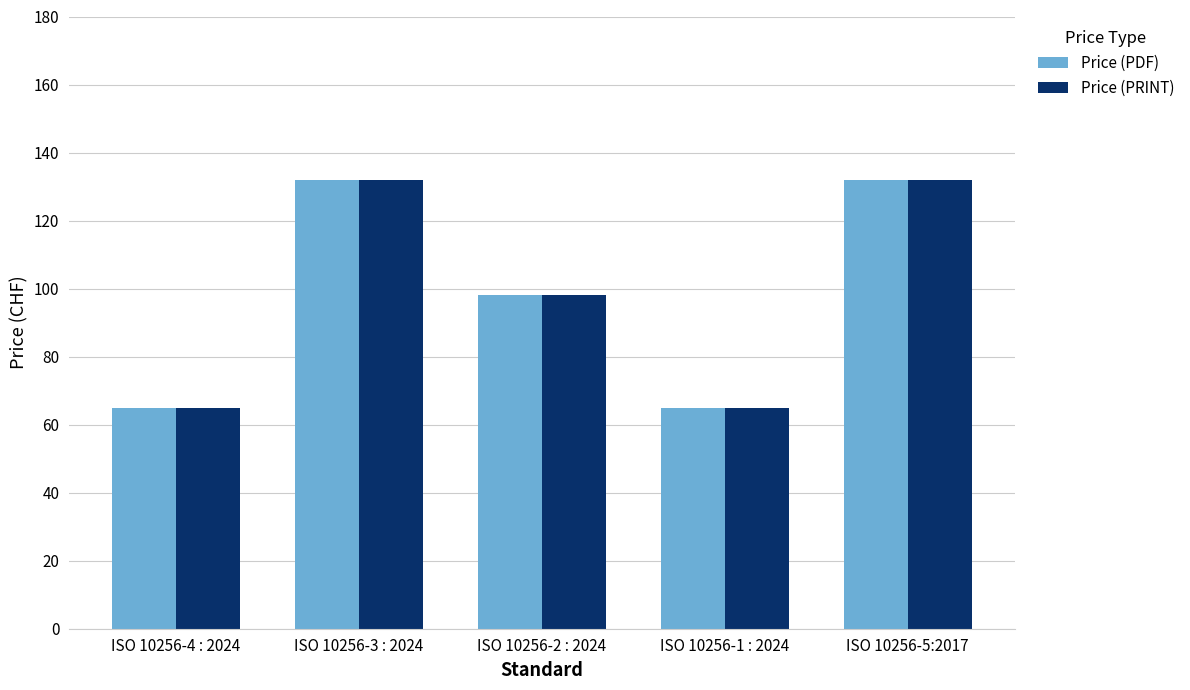

Reading left to right, list all the values displayed in this chart.

Price (PDF): 65	132	98	65	132
Price (PRINT): 65	132	98	65	132